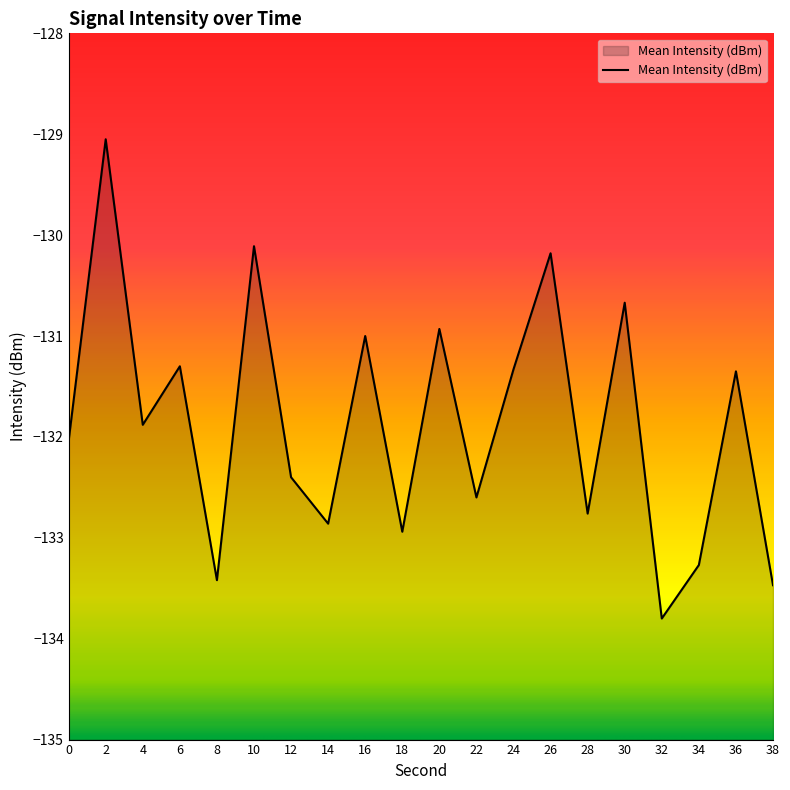

Reading left to right, extract all data points from this chart.

0=-132.0	2=-129.1	4=-131.9	6=-131.3	8=-133.4	10=-130.1	12=-132.4	14=-132.9	16=-131.0	18=-132.9	20=-130.9	22=-132.6	24=-131.3	26=-130.2	28=-132.8	30=-130.7	32=-133.8	34=-133.3	36=-131.3	38=-133.5